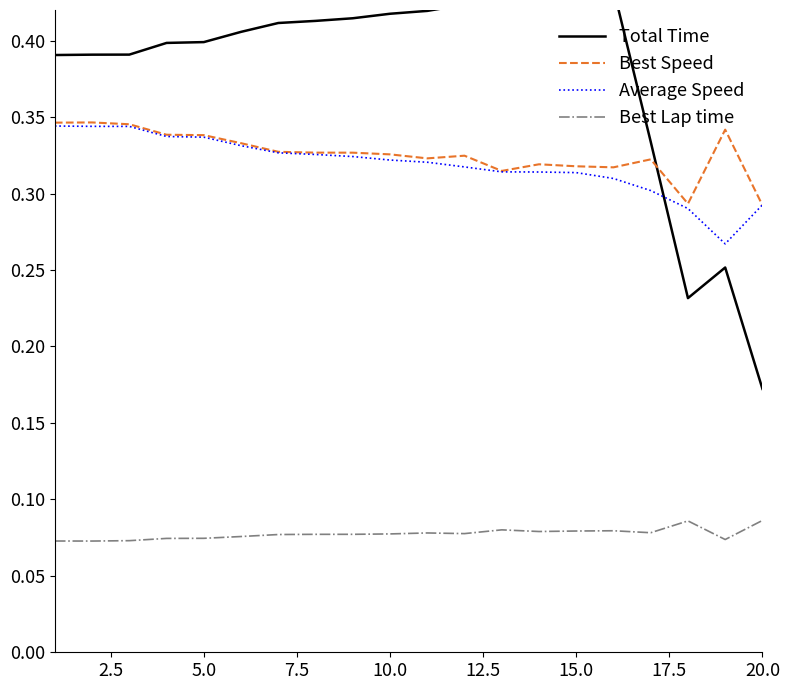

True or false: Average Speed has more than 2 points higher than both neighbors.

False